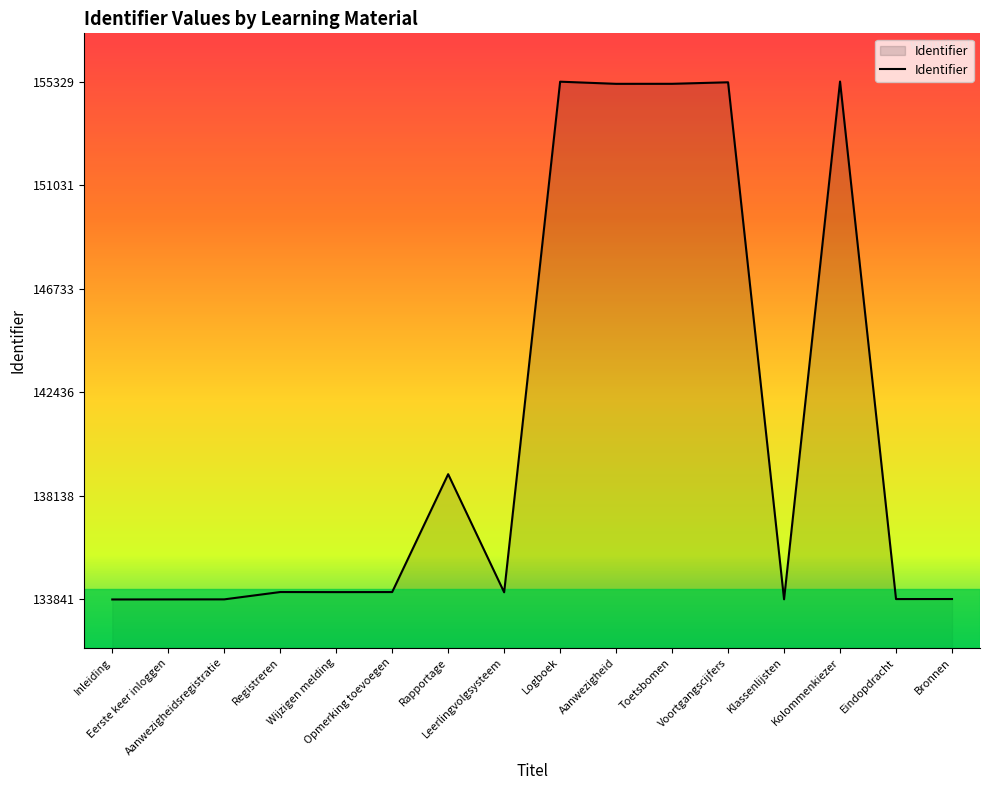

What is the smallest value displayed?

133841